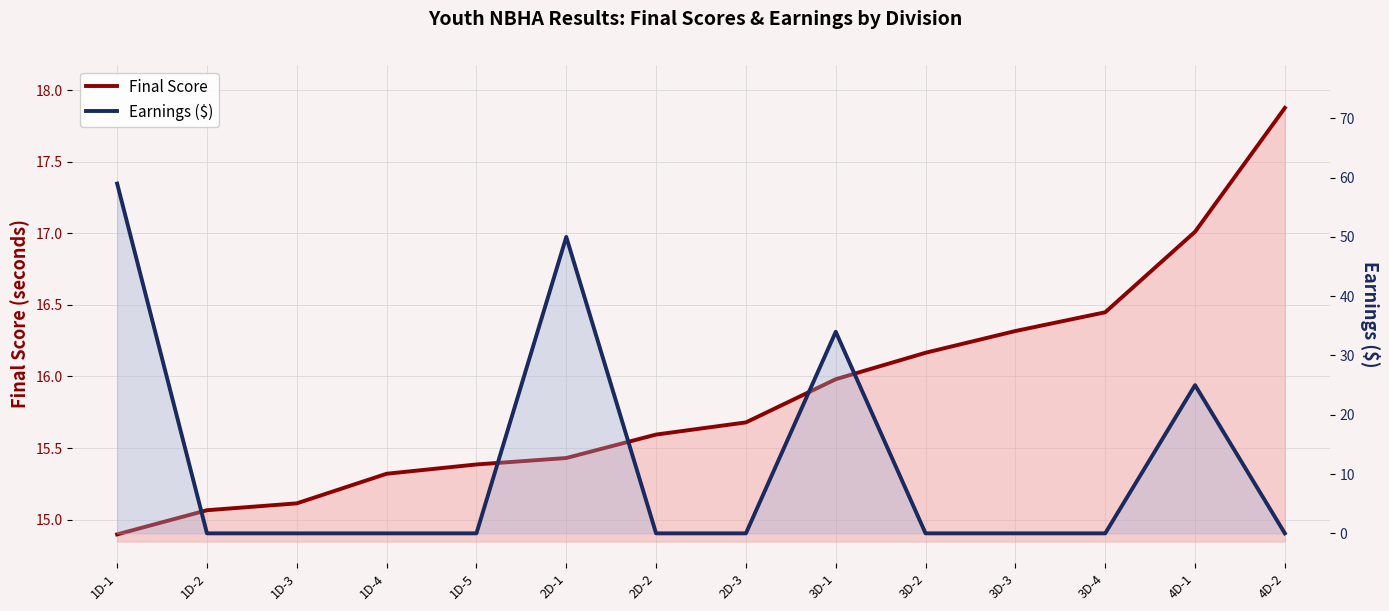

What position from the left is 2D-1?

6